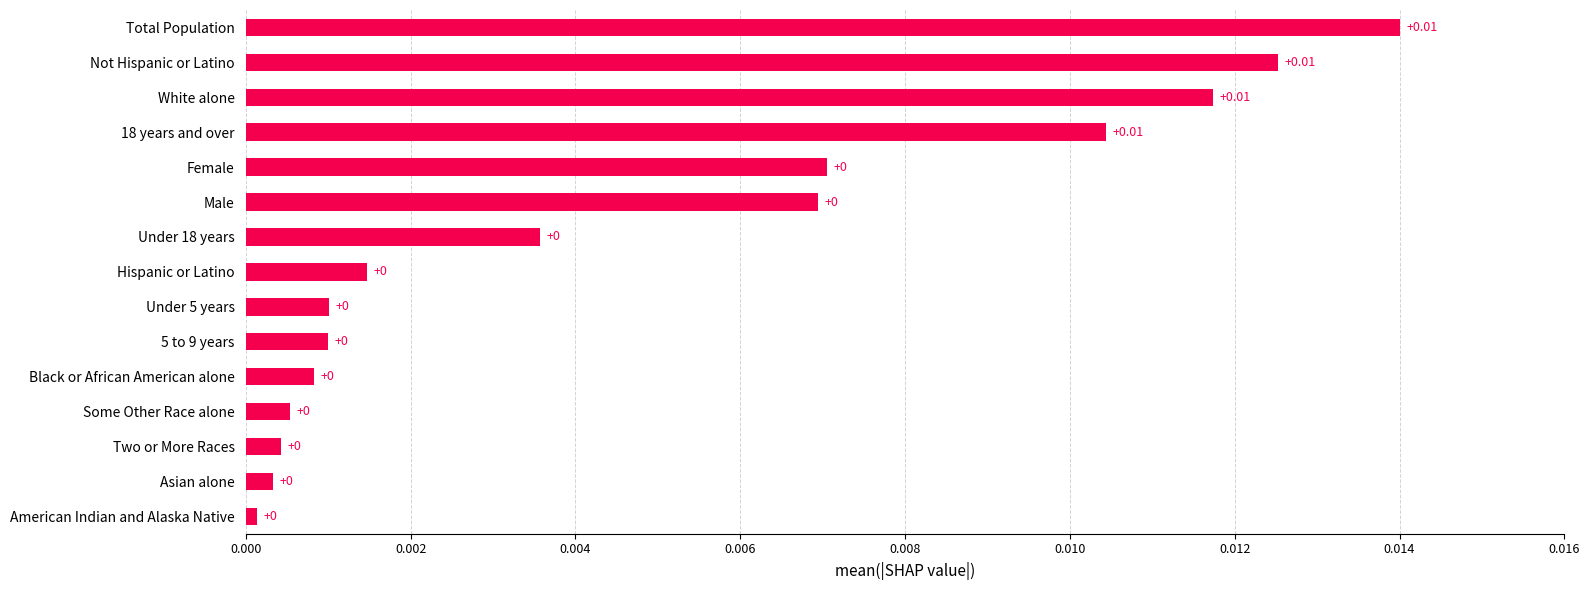

How many distinct data groups are displayed?

1